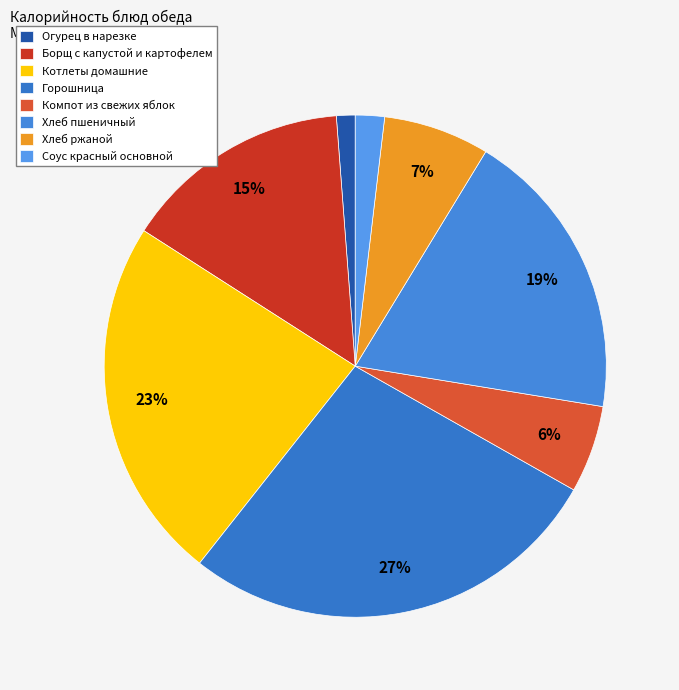

Is the sum of Борщ с капустой и картофелем and Хлеб пшеничный greater than half?

No